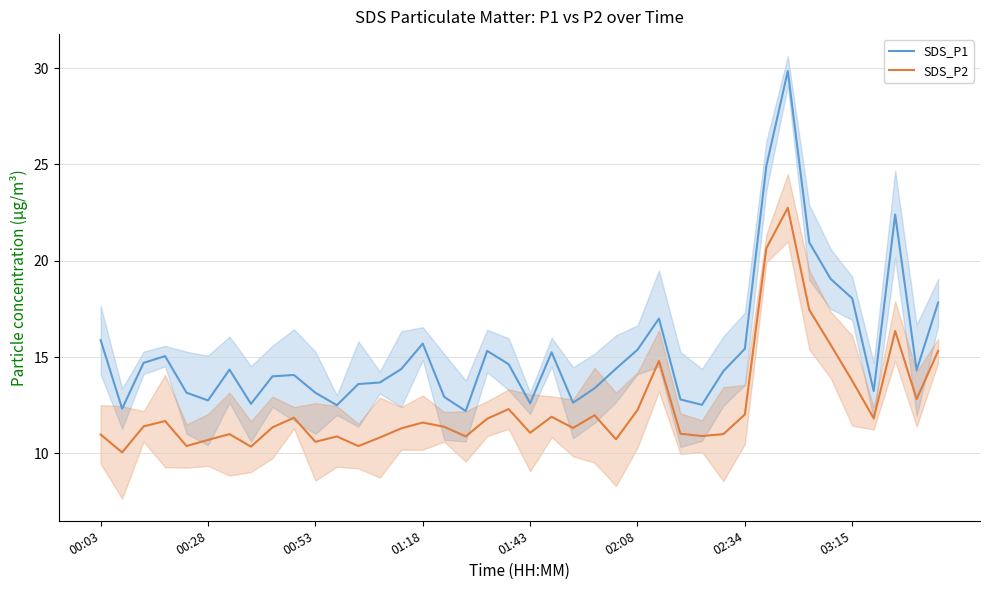

Reading left to right, list all the values displayed in this chart.

SDS_P1: 15.9	12.3	14.7	15.1	13.2	12.8	14.3	12.6	14.0	14.1	13.2	12.5	13.6	13.7	14.4	15.7	12.9	12.2	15.3	14.6	12.6	15.2	12.6	13.4	14.4	15.4	17.0	12.8	12.5	14.3	15.4	24.9	29.9	20.9	19.1	18.1	13.2	22.4	14.3	17.8
SDS_P2: 11.0	10.1	11.4	11.7	10.4	10.7	11.0	10.3	11.3	11.8	10.6	10.9	10.4	10.8	11.3	11.6	11.4	10.9	11.8	12.3	11.1	11.9	11.3	12.0	10.7	12.2	14.8	11.0	10.9	11.0	12.0	20.6	22.8	17.4	15.6	13.8	11.8	16.4	12.8	15.3